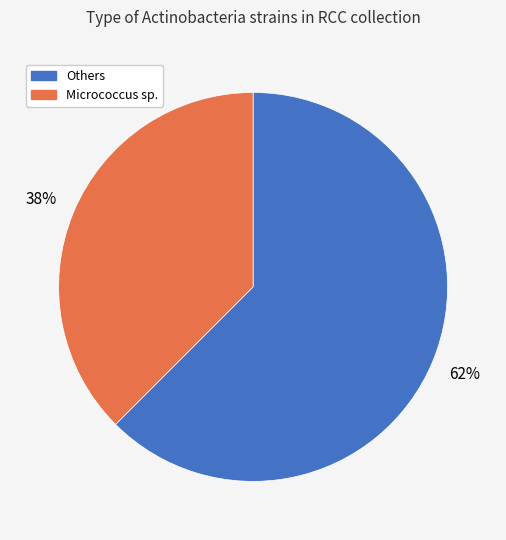

Does any single category account for the majority?

Yes